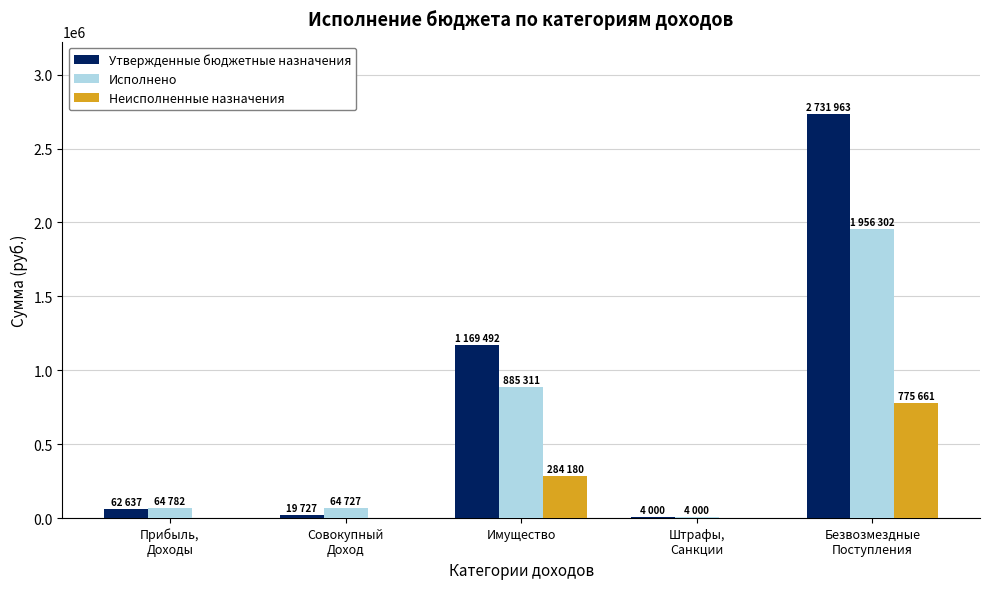

At which label is Исполнено closest to 980151?

Имущество